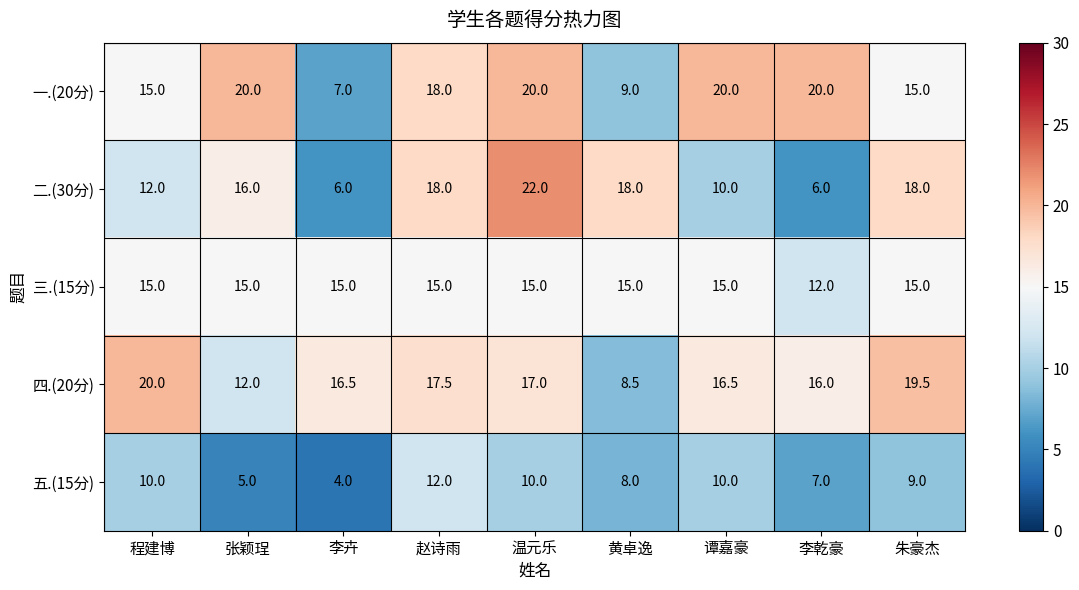

What is the greatest value displayed?

22.0